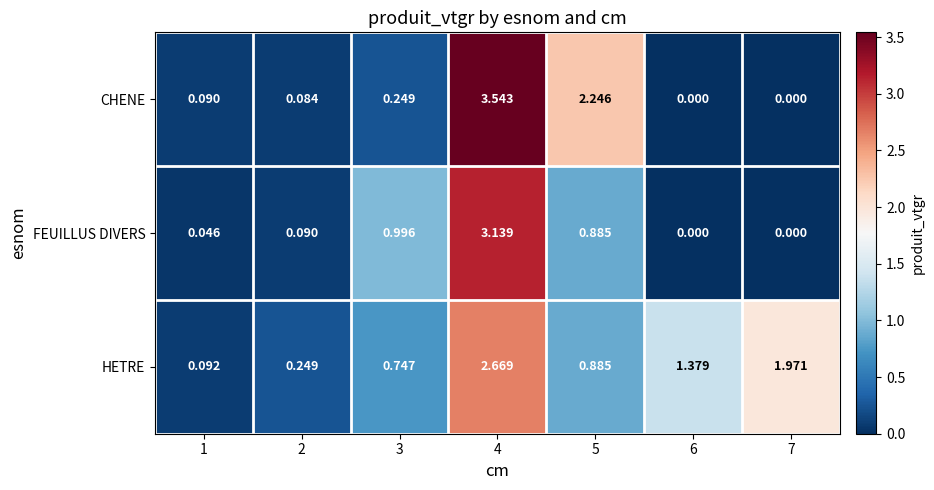

Which series changed the most between 3 and 5?

CHENE